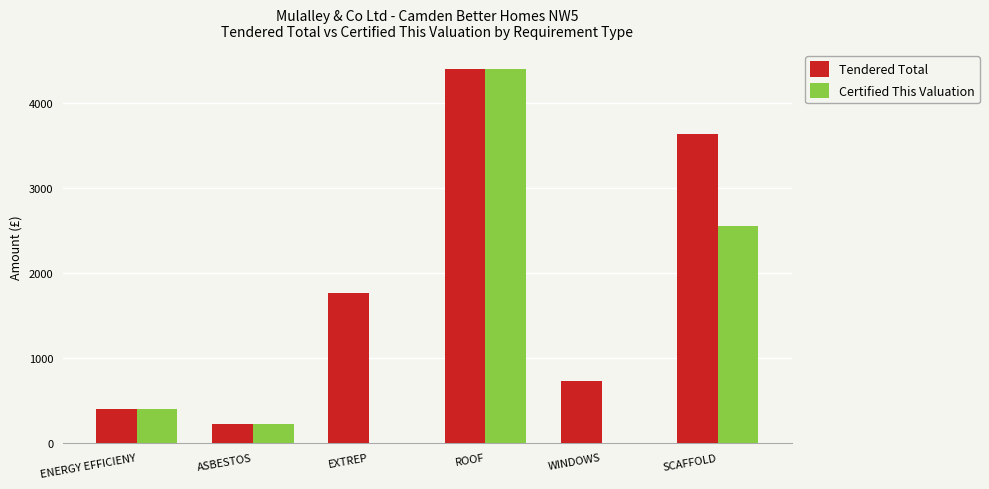

Which series has the widest spread of values?

Certified This Valuation